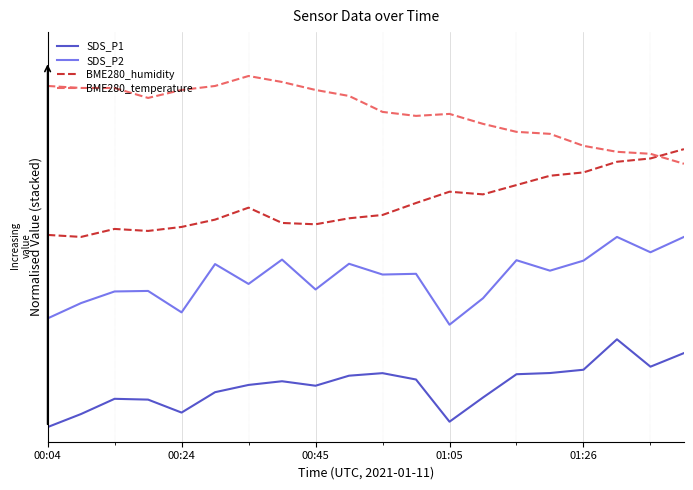

Rank the categories by BME280_temperature value from lowest to highest.

19, 18, 17, 16, 15, 14, 13, 11, 12, 10, 01:05, 9, 01:26, 8, 00:24, 00:45, 00:04, 5, 7, 6